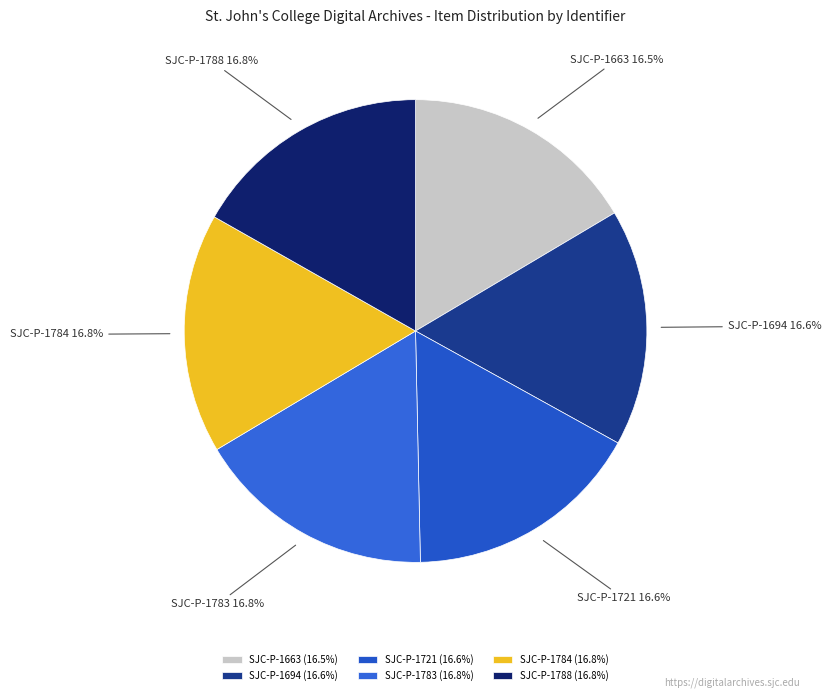

Does SJC-P-1783 account for over 50% of the chart?

No